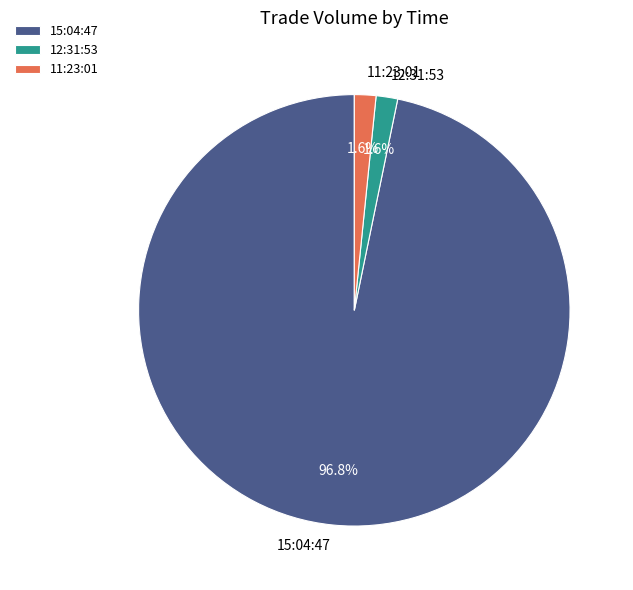

Does 15:04:47 account for over 50% of the chart?

Yes